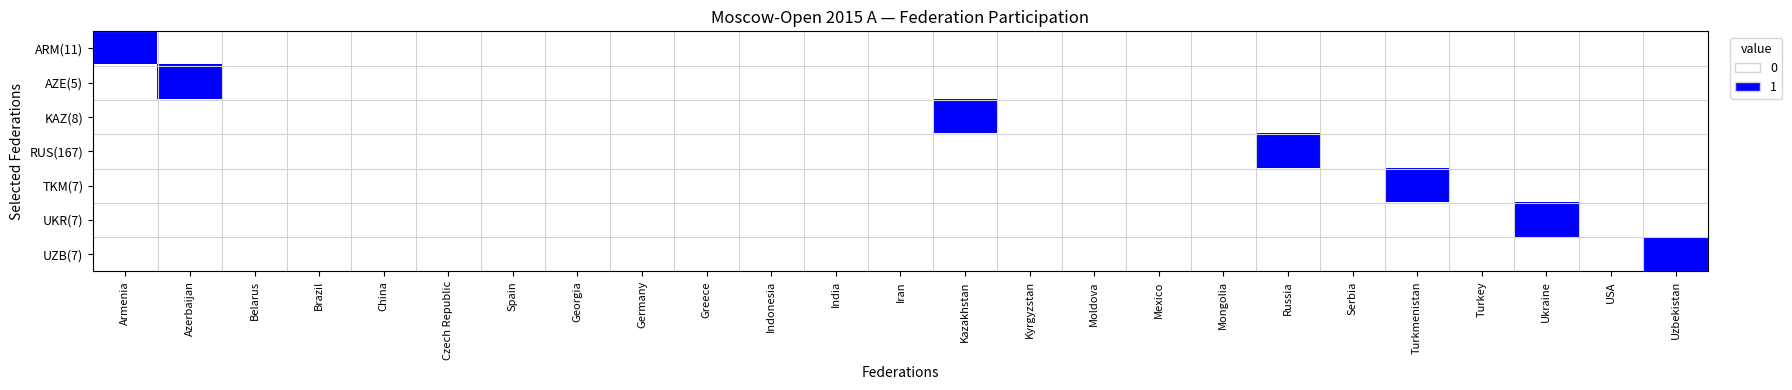

Reading left to right, transcribe all the data shown in this chart.

ARM(11): Armenia=1	Azerbaijan=0	Belarus=0	Brazil=0	China=0	Czech Republic=0	Spain=0	Georgia=0	Germany=0	Greece=0	Indonesia=0	India=0	Iran=0	Kazakhstan=0	Kyrgyzstan=0	Moldova=0	Mexico=0	Mongolia=0	Russia=0	Serbia=0	Turkmenistan=0	Turkey=0	Ukraine=0	USA=0	Uzbekistan=0
AZE(5): Armenia=0	Azerbaijan=1	Belarus=0	Brazil=0	China=0	Czech Republic=0	Spain=0	Georgia=0	Germany=0	Greece=0	Indonesia=0	India=0	Iran=0	Kazakhstan=0	Kyrgyzstan=0	Moldova=0	Mexico=0	Mongolia=0	Russia=0	Serbia=0	Turkmenistan=0	Turkey=0	Ukraine=0	USA=0	Uzbekistan=0
KAZ(8): Armenia=0	Azerbaijan=0	Belarus=0	Brazil=0	China=0	Czech Republic=0	Spain=0	Georgia=0	Germany=0	Greece=0	Indonesia=0	India=0	Iran=0	Kazakhstan=1	Kyrgyzstan=0	Moldova=0	Mexico=0	Mongolia=0	Russia=0	Serbia=0	Turkmenistan=0	Turkey=0	Ukraine=0	USA=0	Uzbekistan=0
RUS(167): Armenia=0	Azerbaijan=0	Belarus=0	Brazil=0	China=0	Czech Republic=0	Spain=0	Georgia=0	Germany=0	Greece=0	Indonesia=0	India=0	Iran=0	Kazakhstan=0	Kyrgyzstan=0	Moldova=0	Mexico=0	Mongolia=0	Russia=1	Serbia=0	Turkmenistan=0	Turkey=0	Ukraine=0	USA=0	Uzbekistan=0
TKM(7): Armenia=0	Azerbaijan=0	Belarus=0	Brazil=0	China=0	Czech Republic=0	Spain=0	Georgia=0	Germany=0	Greece=0	Indonesia=0	India=0	Iran=0	Kazakhstan=0	Kyrgyzstan=0	Moldova=0	Mexico=0	Mongolia=0	Russia=0	Serbia=0	Turkmenistan=1	Turkey=0	Ukraine=0	USA=0	Uzbekistan=0
UKR(7): Armenia=0	Azerbaijan=0	Belarus=0	Brazil=0	China=0	Czech Republic=0	Spain=0	Georgia=0	Germany=0	Greece=0	Indonesia=0	India=0	Iran=0	Kazakhstan=0	Kyrgyzstan=0	Moldova=0	Mexico=0	Mongolia=0	Russia=0	Serbia=0	Turkmenistan=0	Turkey=0	Ukraine=1	USA=0	Uzbekistan=0
UZB(7): Armenia=0	Azerbaijan=0	Belarus=0	Brazil=0	China=0	Czech Republic=0	Spain=0	Georgia=0	Germany=0	Greece=0	Indonesia=0	India=0	Iran=0	Kazakhstan=0	Kyrgyzstan=0	Moldova=0	Mexico=0	Mongolia=0	Russia=0	Serbia=0	Turkmenistan=0	Turkey=0	Ukraine=0	USA=0	Uzbekistan=1